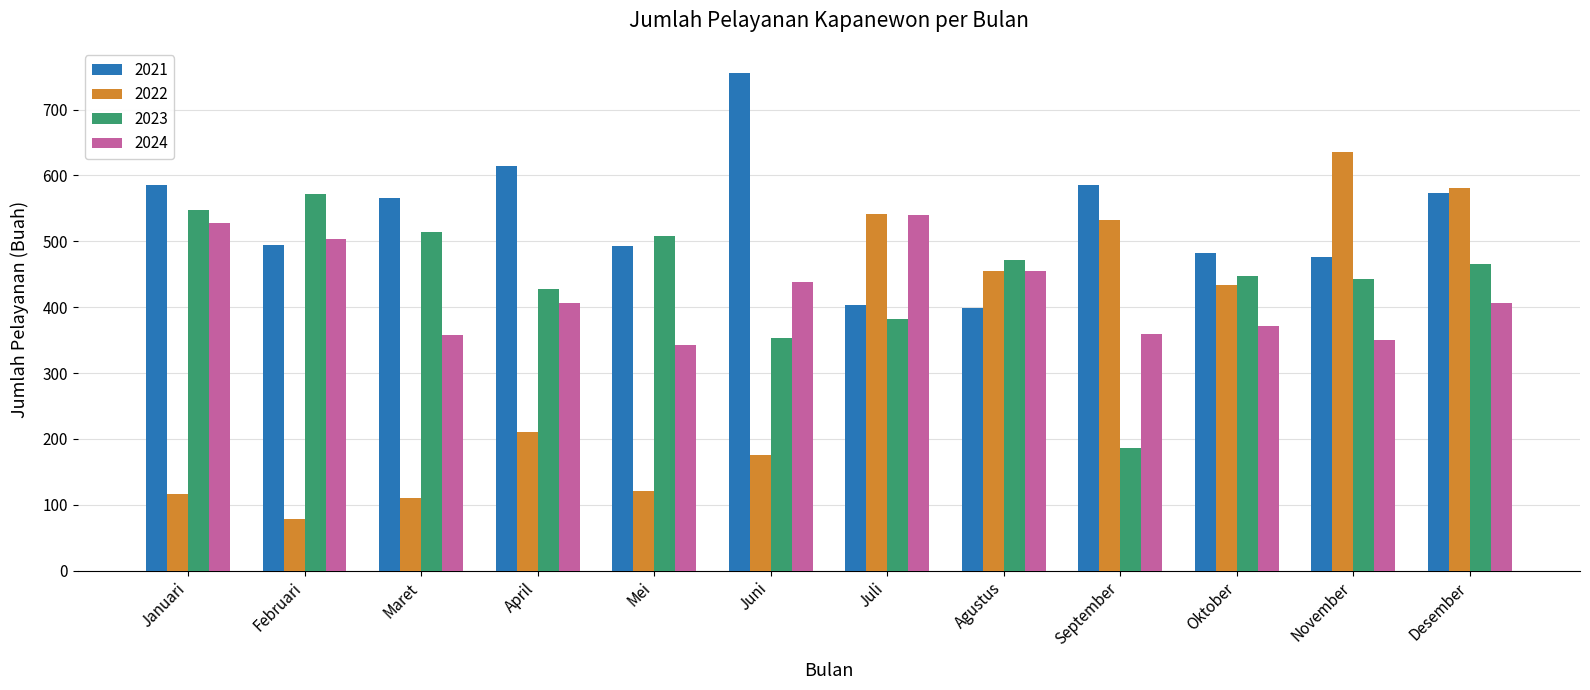

How many bars are there in each group?

4